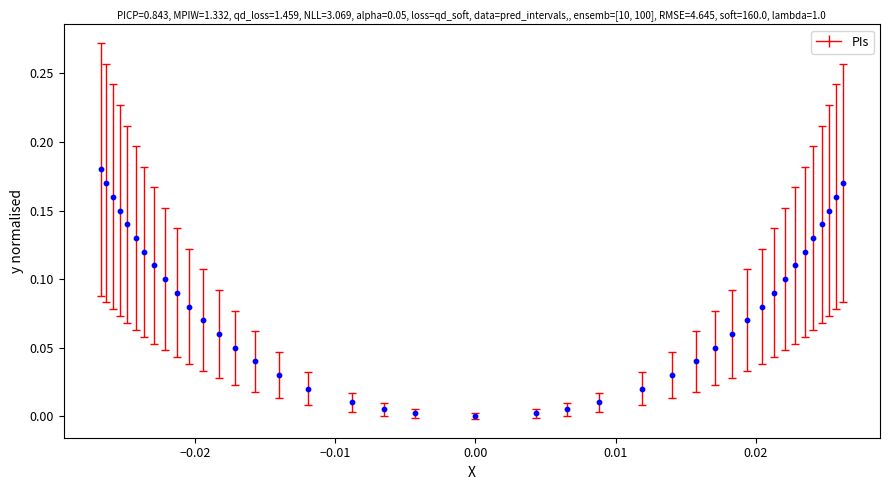

How many data points are displayed?

40